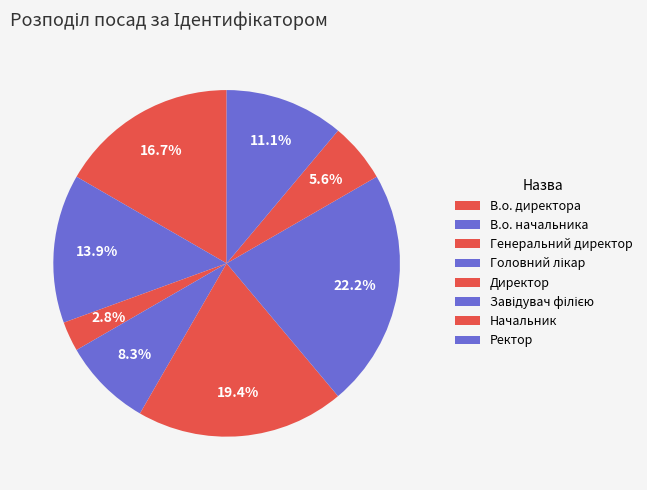

To the nearest percent, what portion does В.о. начальника represent?

14%